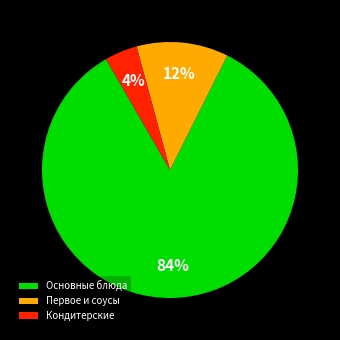

Which has a higher value, Первое и соусы or Кондитерские?

Первое и соусы